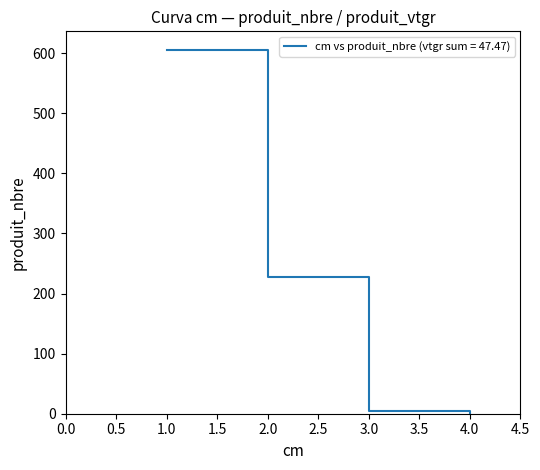

What is the average value?

210